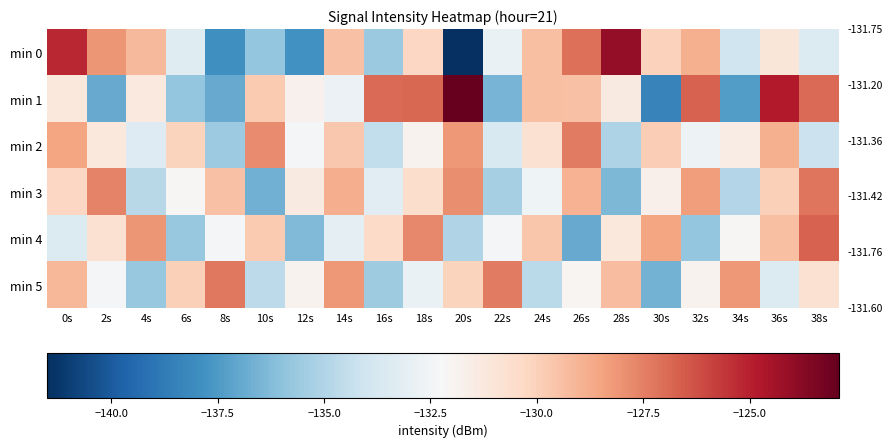

Reading left to right, transcribe all the data shown in this chart.

min 0: 0s=-125.2	2s=-128.1	4s=-129.2	6s=-133.3	8s=-137.9	10s=-135.8	12s=-137.8	14s=-129.5	16s=-135.7	18s=-130.3	20s=-141.5	22s=-132.8	24s=-129.4	26s=-127.1	28s=-124.0	30s=-130.0	32s=-128.9	34s=-134.1	36s=-131.1	38s=-133.5
min 1: 0s=-131.2	2s=-136.9	4s=-131.3	6s=-135.8	8s=-136.9	10s=-129.7	12s=-131.8	14s=-132.7	16s=-126.9	18s=-126.8	20s=-122.9	22s=-136.5	24s=-129.4	26s=-129.5	28s=-131.3	30s=-138.4	32s=-126.7	34s=-137.4	36s=-124.8	38s=-126.9
min 2: 0s=-128.5	2s=-131.2	4s=-133.4	6s=-130.1	8s=-135.6	10s=-127.8	12s=-132.3	14s=-129.7	16s=-134.5	18s=-131.9	20s=-128.2	22s=-133.6	24s=-130.8	26s=-127.4	28s=-135.1	30s=-129.9	32s=-132.7	34s=-131.5	36s=-128.9	38s=-134.2
min 3: 0s=-130.3	2s=-127.6	4s=-134.8	6s=-132.1	8s=-129.5	10s=-136.7	12s=-131.4	14s=-128.8	16s=-133.2	18s=-130.6	20s=-127.9	22s=-135.3	24s=-132.6	26s=-129.0	28s=-136.4	30s=-131.7	32s=-128.3	34s=-134.9	36s=-130.0	38s=-127.2
min 4: 0s=-133.5	2s=-130.8	4s=-128.1	6s=-135.7	8s=-132.4	10s=-129.8	12s=-136.3	14s=-133.0	16s=-130.4	18s=-127.7	20s=-135.0	22s=-132.3	24s=-129.6	26s=-136.9	28s=-131.2	30s=-128.5	32s=-135.8	34s=-132.1	36s=-129.4	38s=-126.7
min 5: 0s=-129.1	2s=-132.4	4s=-135.7	6s=-130.0	8s=-127.3	10s=-134.6	12s=-131.9	14s=-128.2	16s=-135.5	18s=-132.8	20s=-130.1	22s=-127.4	24s=-134.7	26s=-132.0	28s=-129.3	30s=-136.6	32s=-131.9	34s=-128.2	36s=-133.5	38s=-130.8